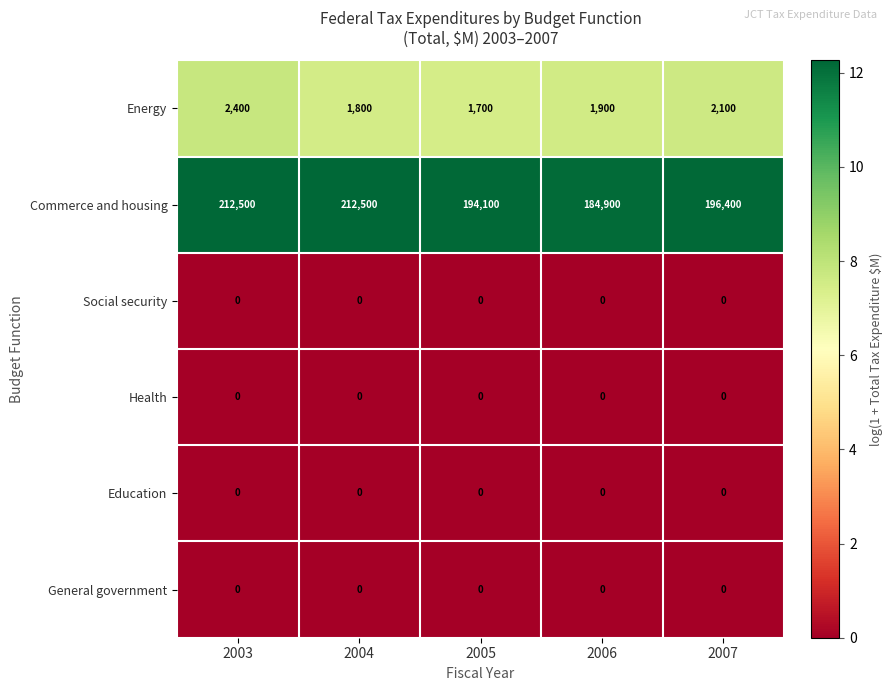

Is it true that Energy equals 2510 at 2006?

False